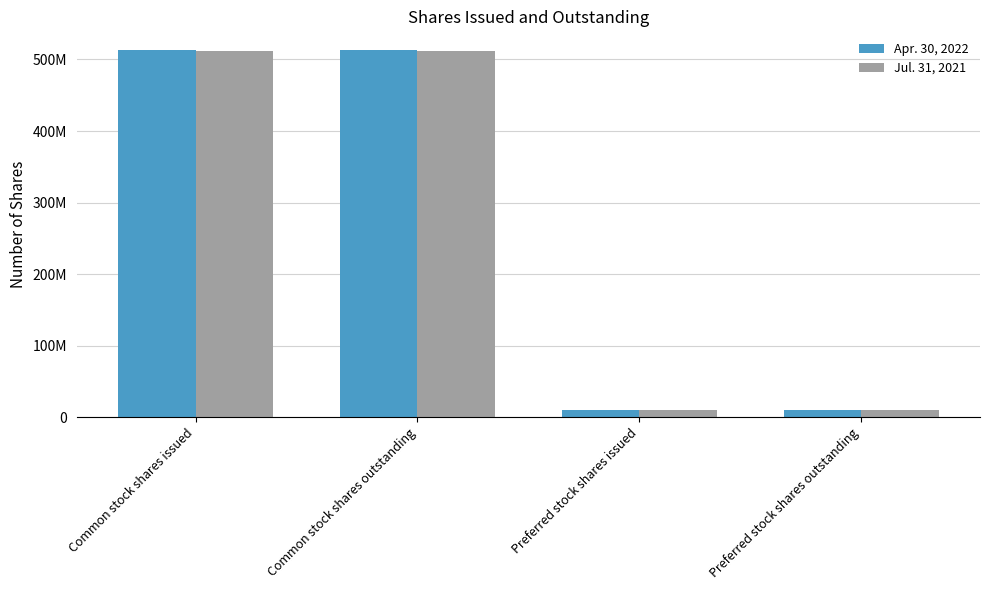

True or false: Jul. 31, 2021 has a value of 814479059 at Common stock shares issued.

False